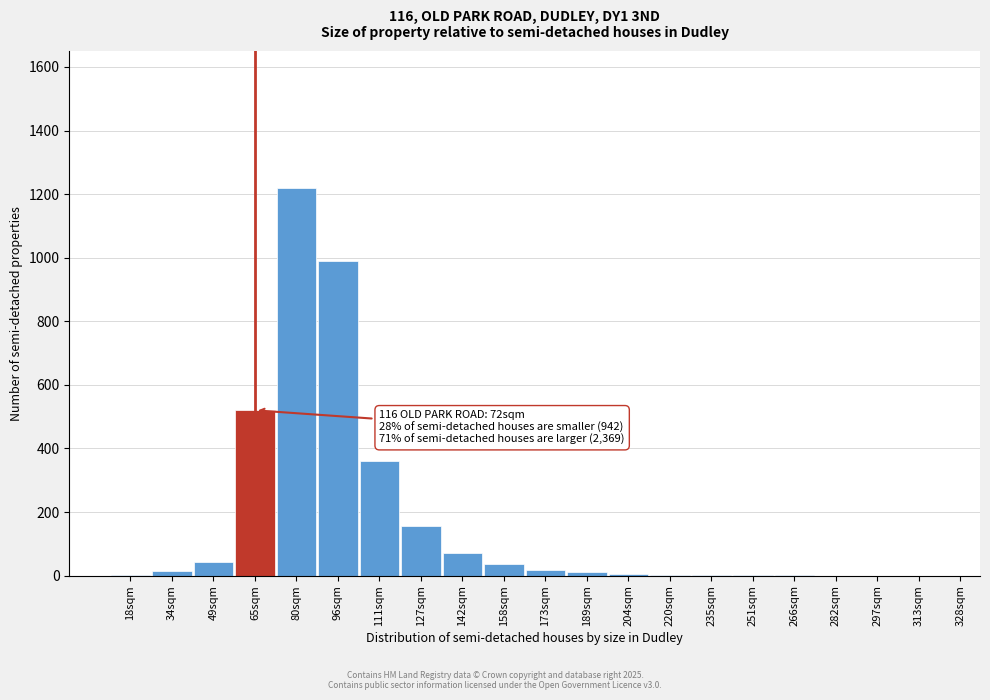

At which label is the value closest to 610?

65sqm